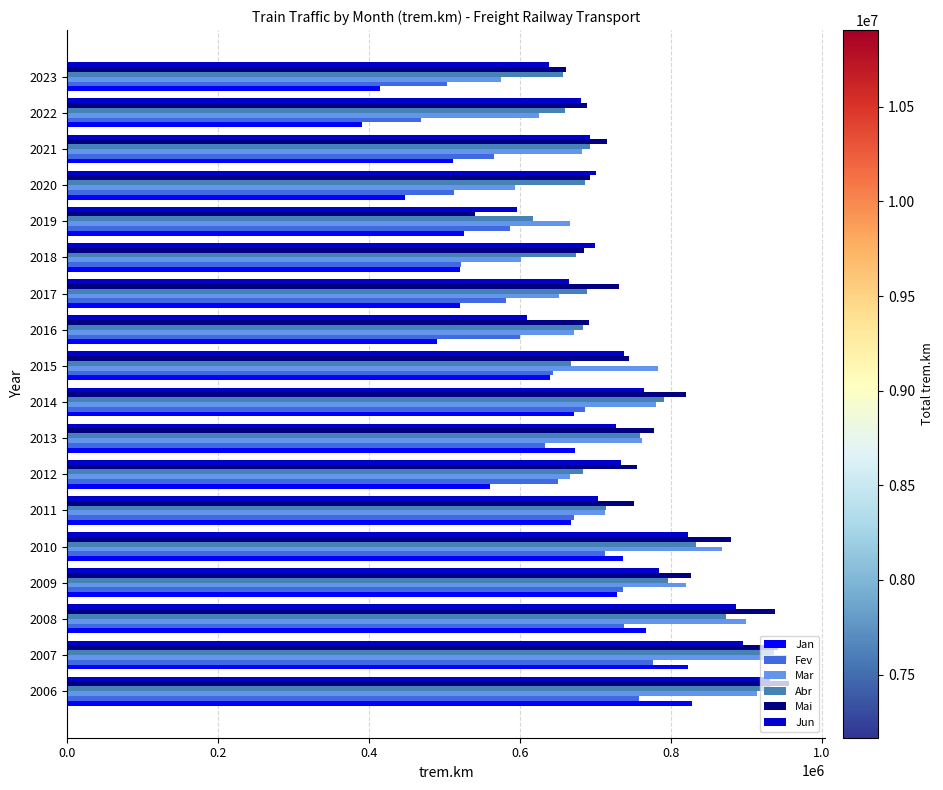

How many values in the Mai series are below 750517?

9